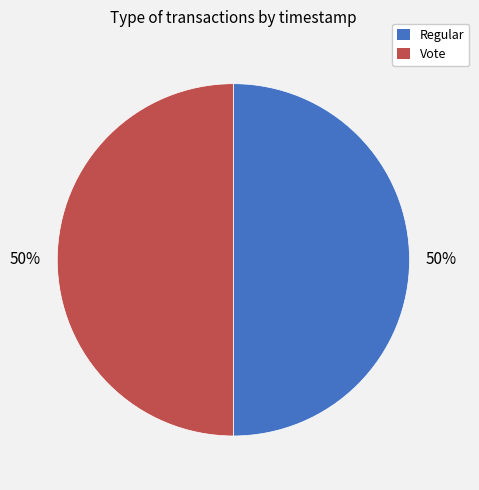

Approximately how many times larger is the value at Vote compared to Regular?

1.0